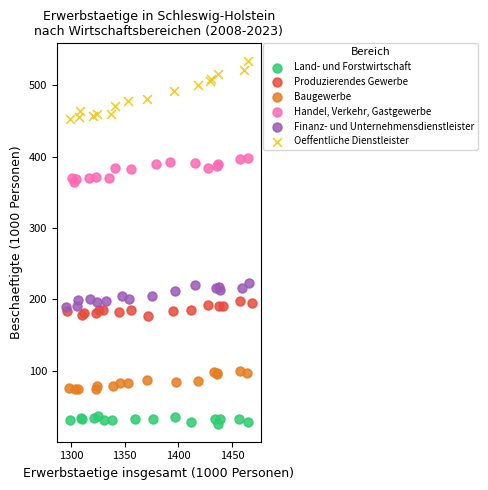

Which series has the largest Y range (max minus min)?

Oeffentliche Dienstleister